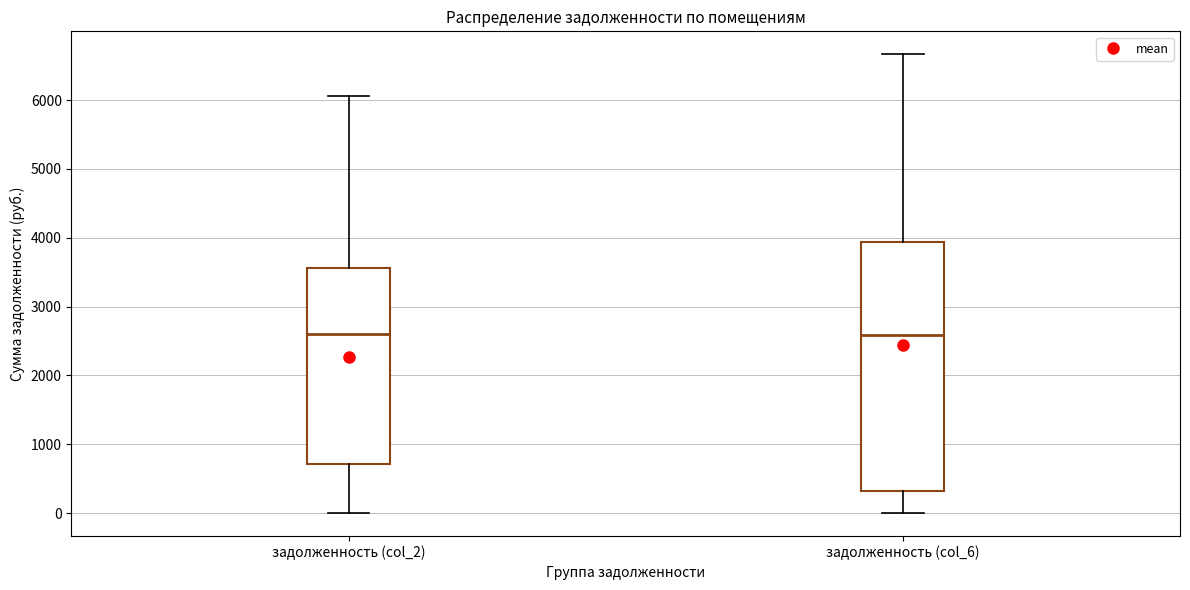

Which box is the tallest, from its lower edge to its upper edge?

задолженность (col_6)